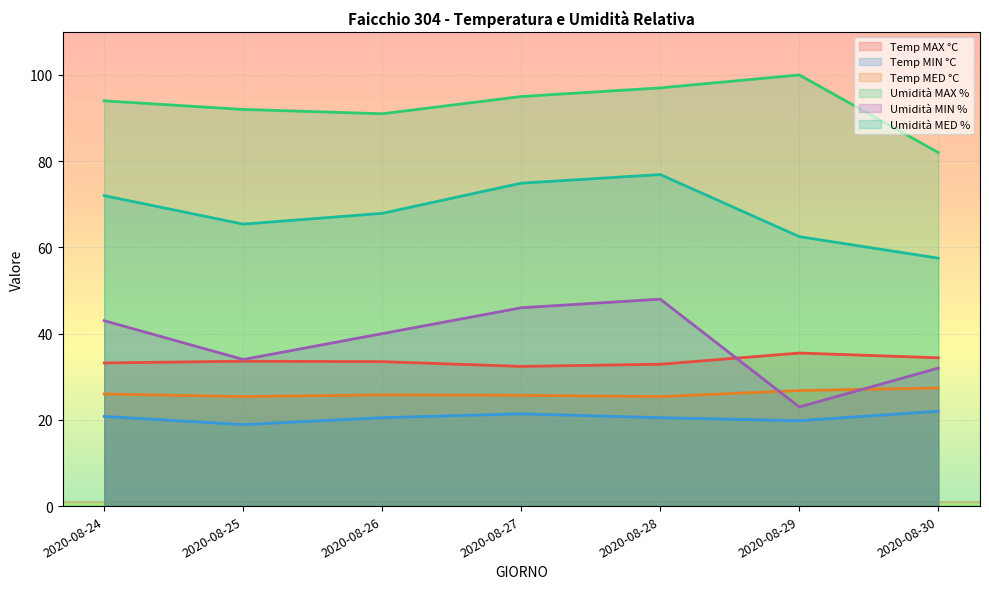

Is it true that Umidità MIN % equals 78.4 at 2020-08-28?

False